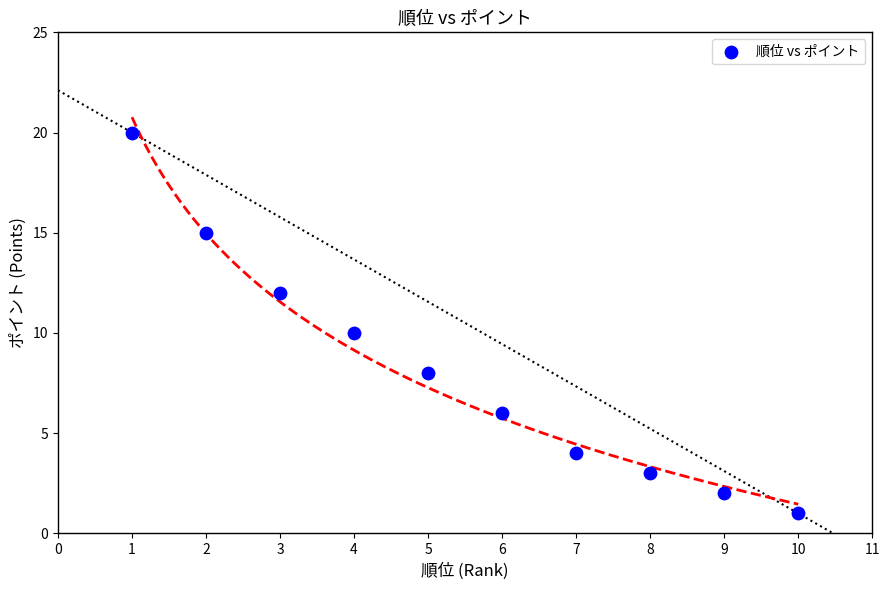

What is the range of Y values (max minus min)?

19